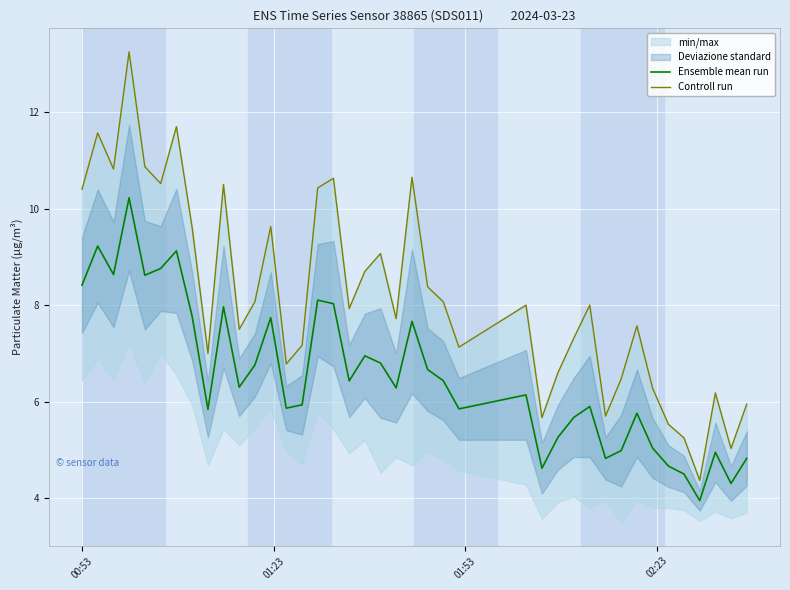

How many data points does each series have?

40